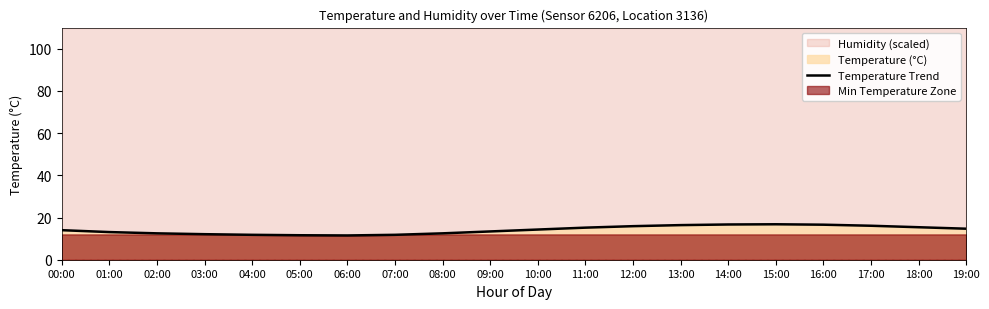

Where is the first local minimum?

06:00